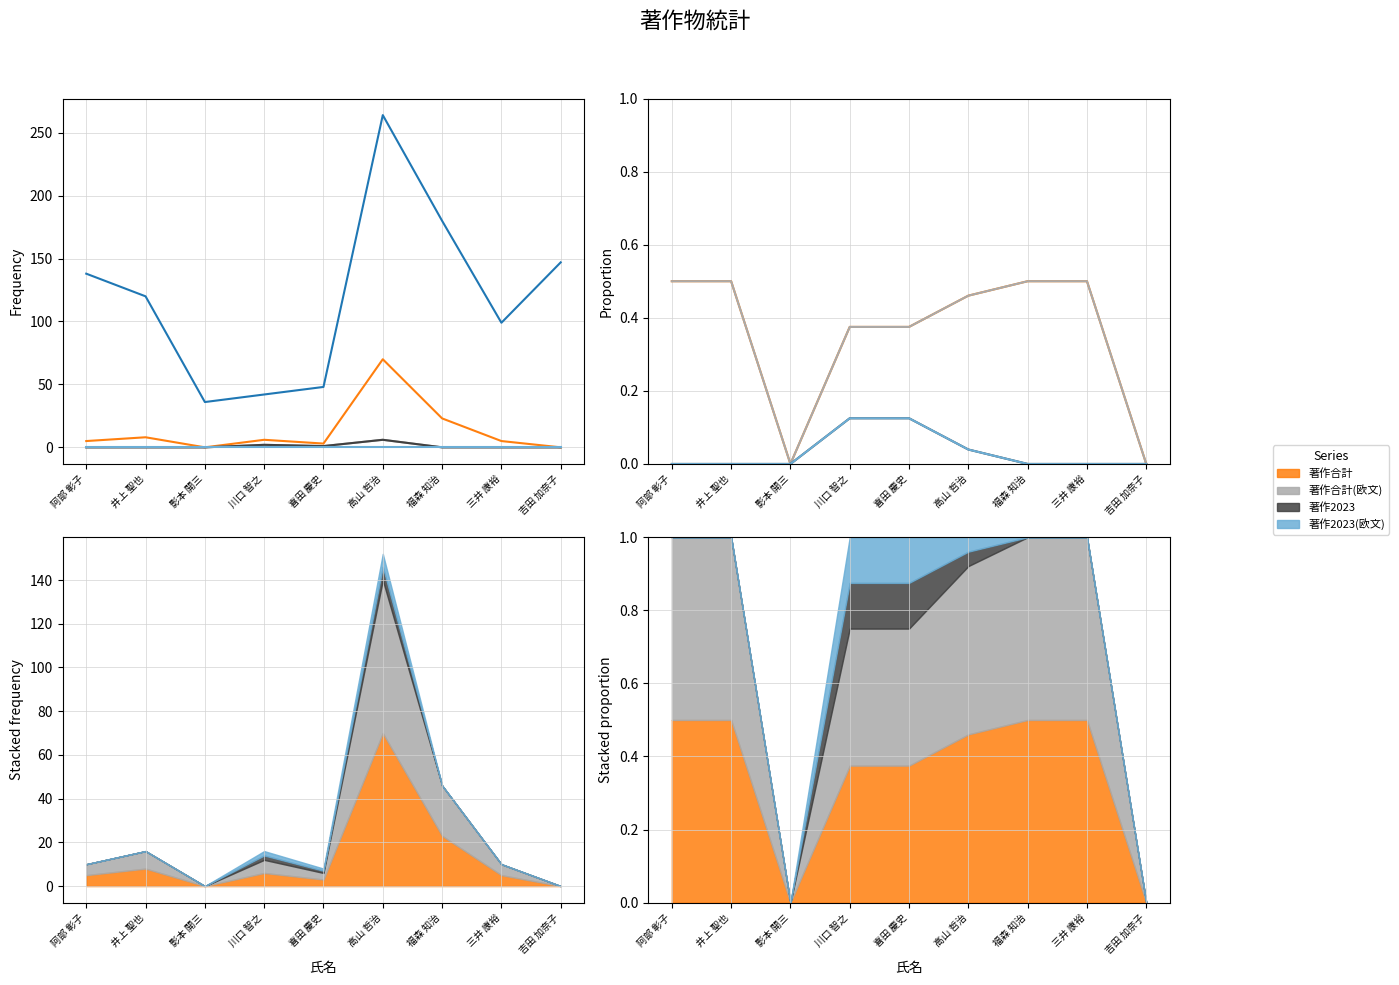

Count the 著作合計 values in the range 0 to 1.

9